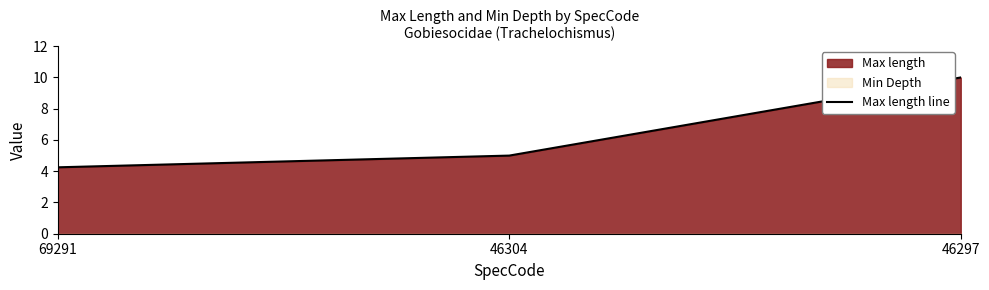

What is the average value?

6.4